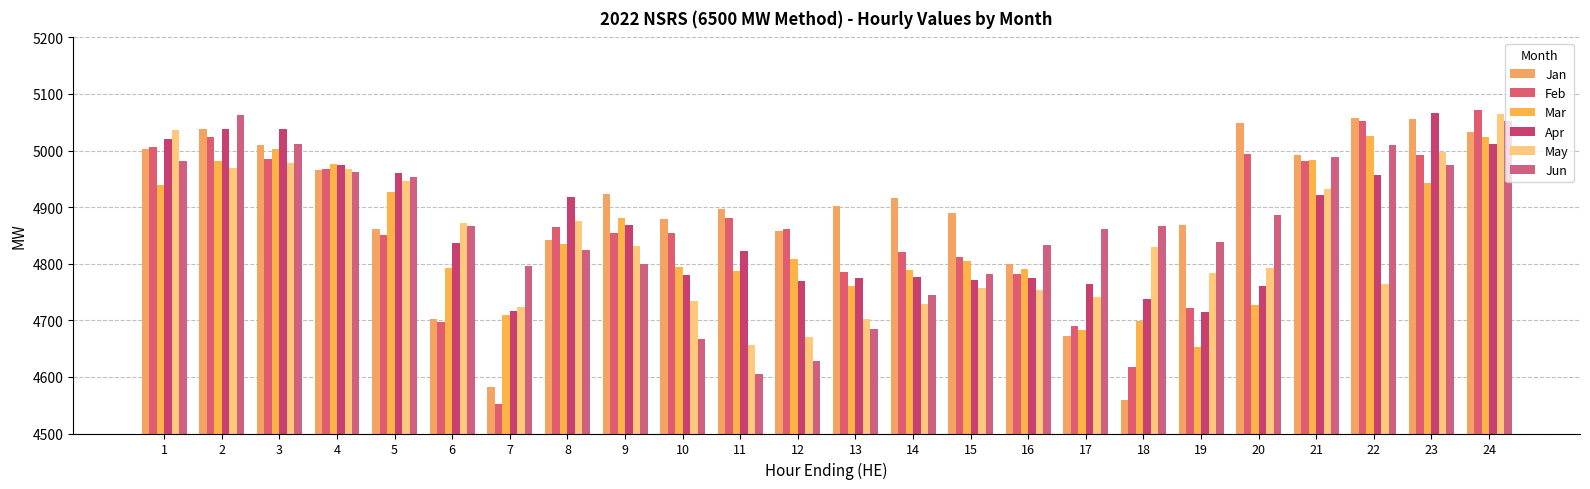

What is the difference between the Apr values at 4 and 21?

52